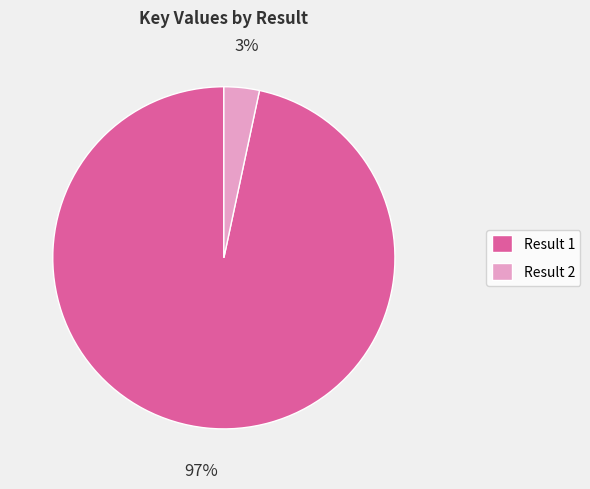

What is the majority slice?

Result 1